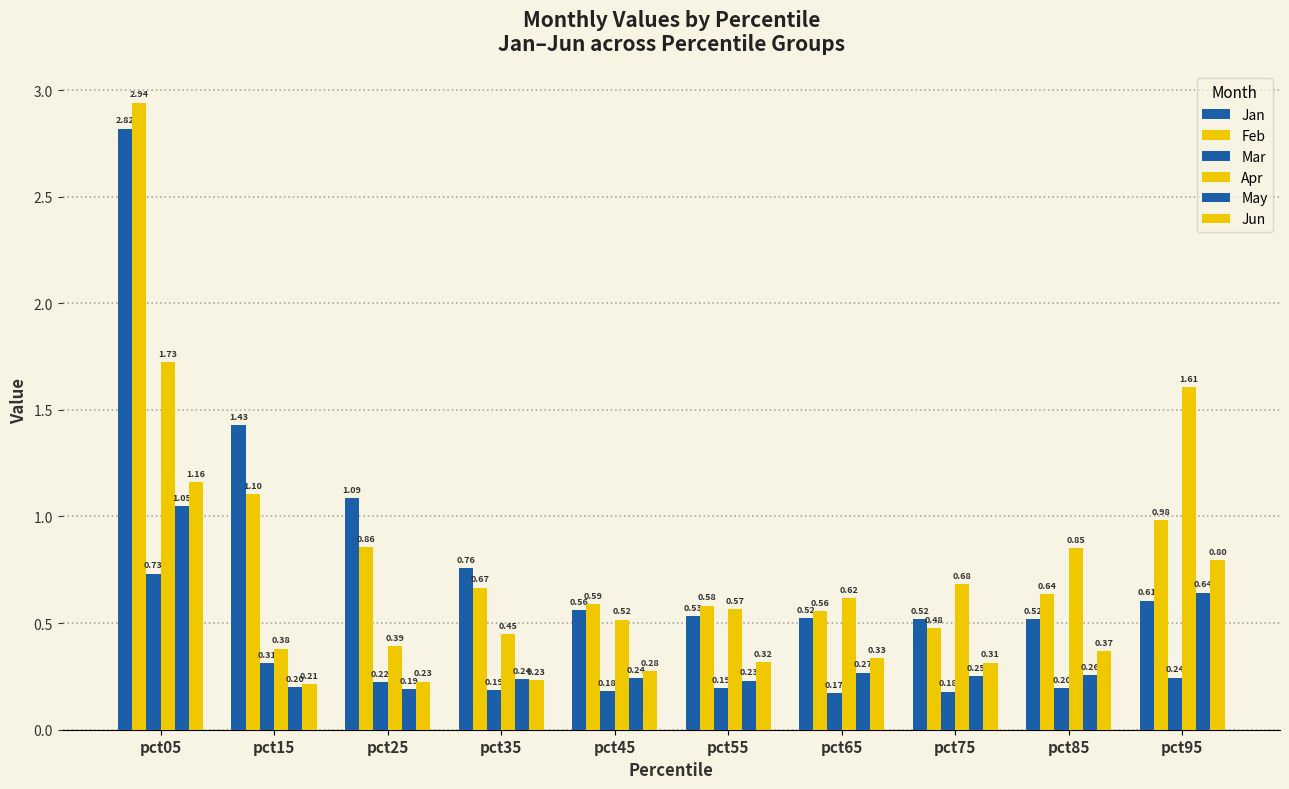

The value of May at pct85 is 0.2. True or false?

False